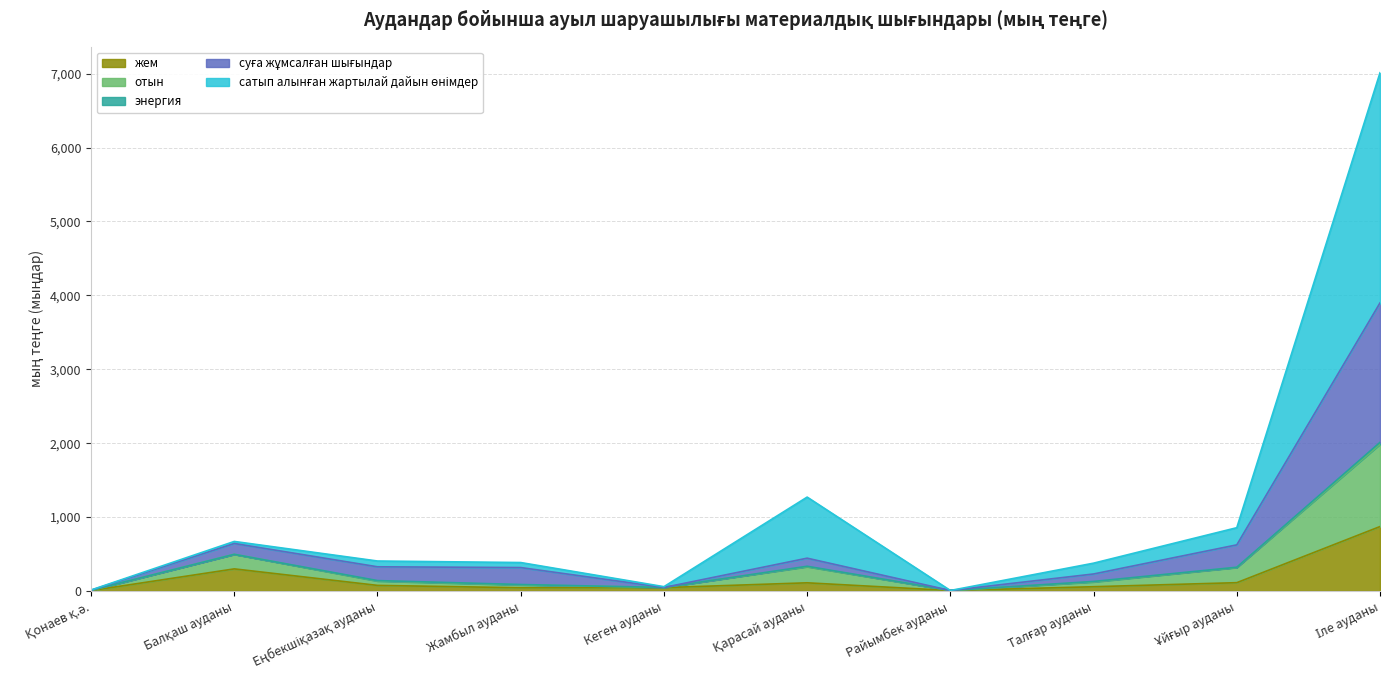

Does the chart have visible grid lines?

Yes